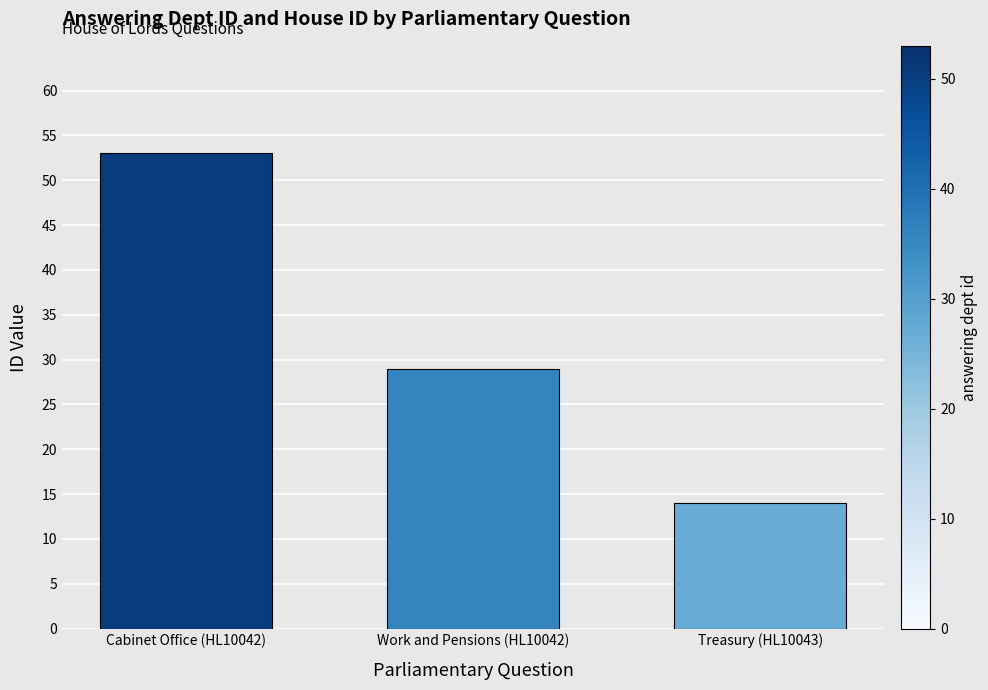

Between Cabinet Office (HL10042) and Treasury (HL10043), which is larger?

Cabinet Office (HL10042)